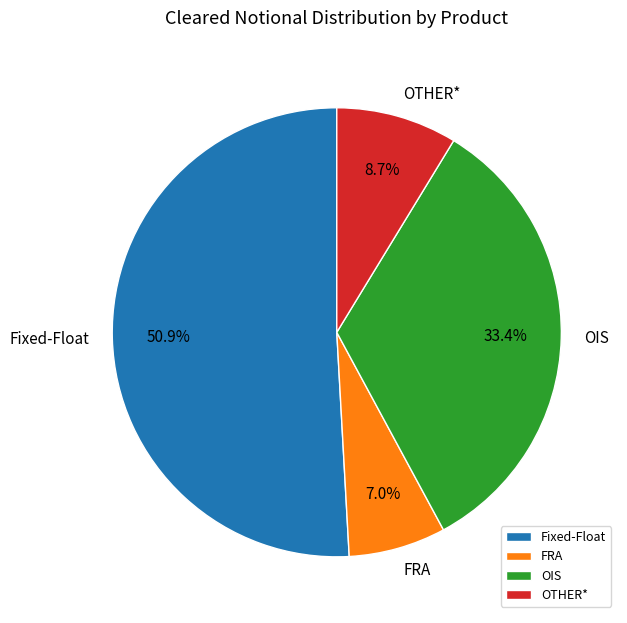

Between OTHER* and OIS, which is larger?

OIS